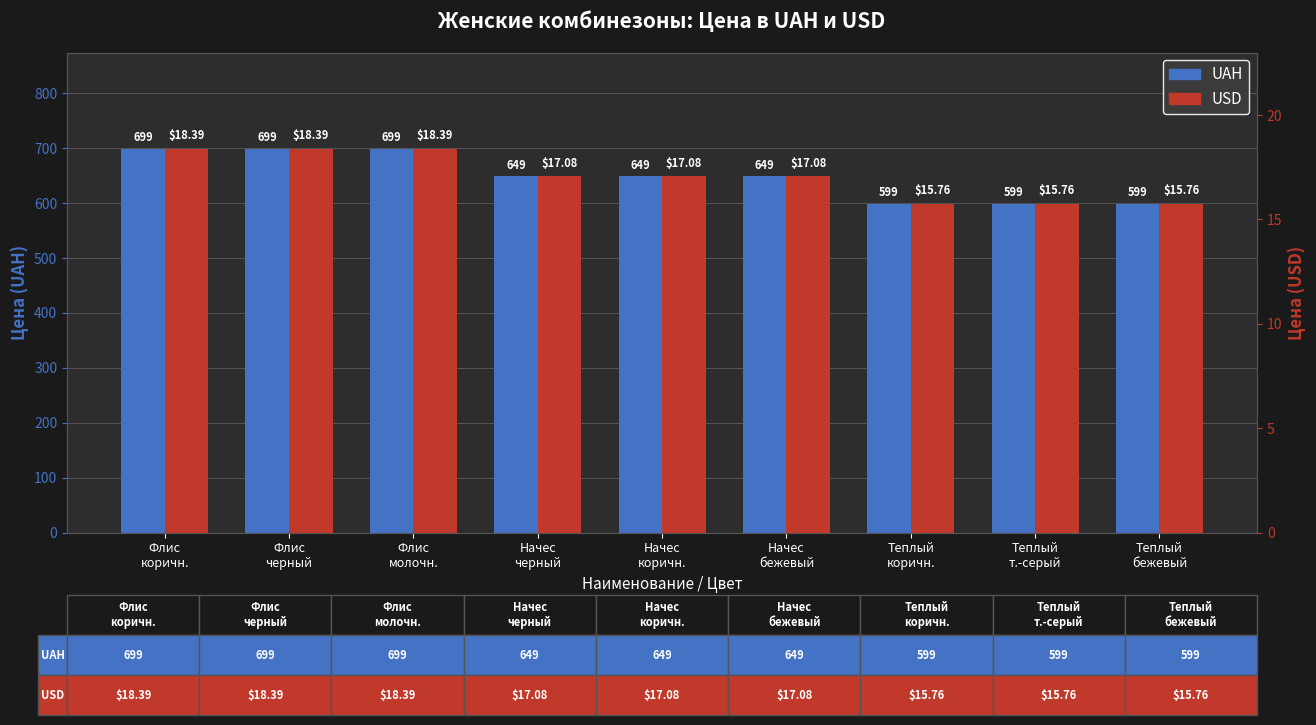

How many values in the UAH series exceed 649?

3